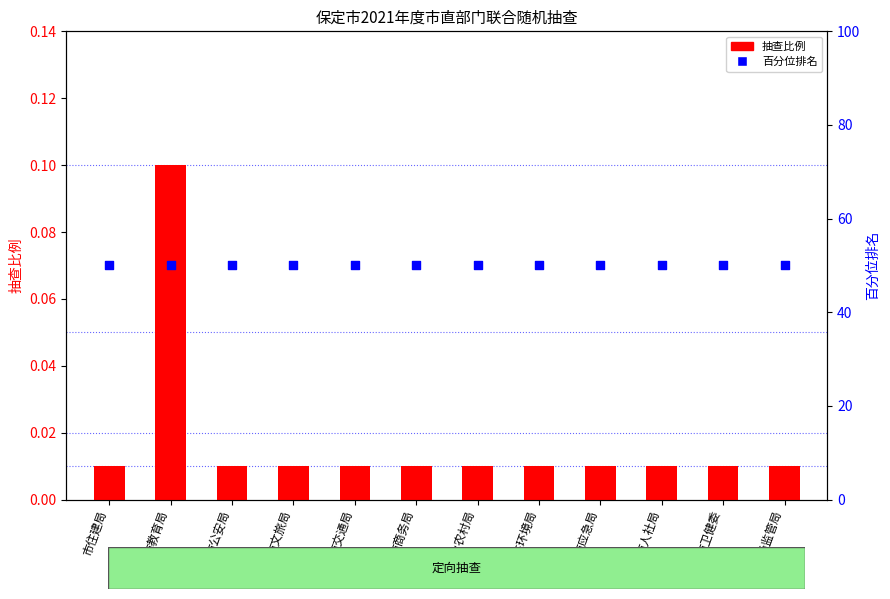

Which series reaches the maximum Y coordinate?

百分位排名